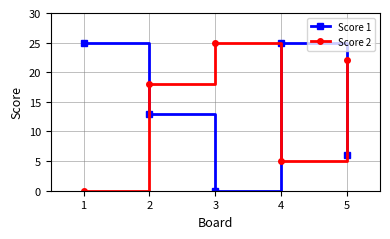

Rank the series at 5 from lowest to highest value.

Score 1, Score 2